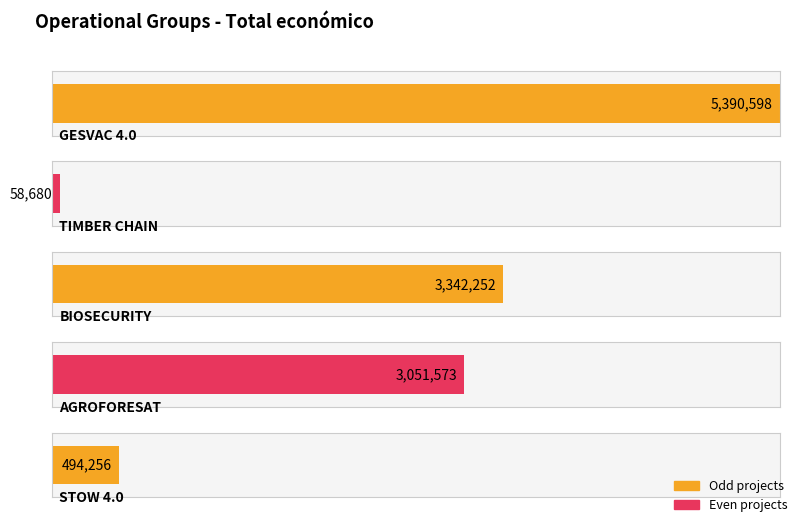

True or false: the data shows 95565 at TIMBER CHAIN.

False